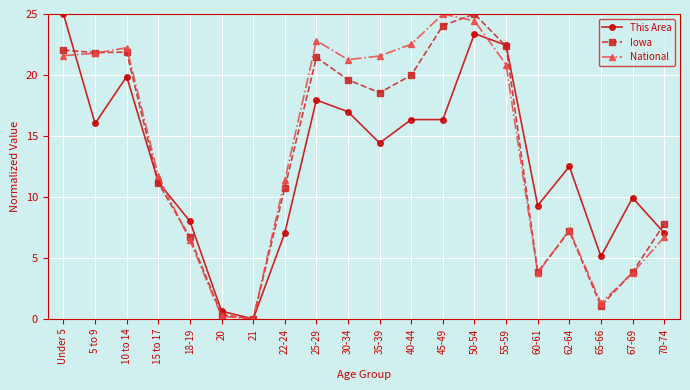

Which series ends up on top after the final intersection of National and This Area?

This Area